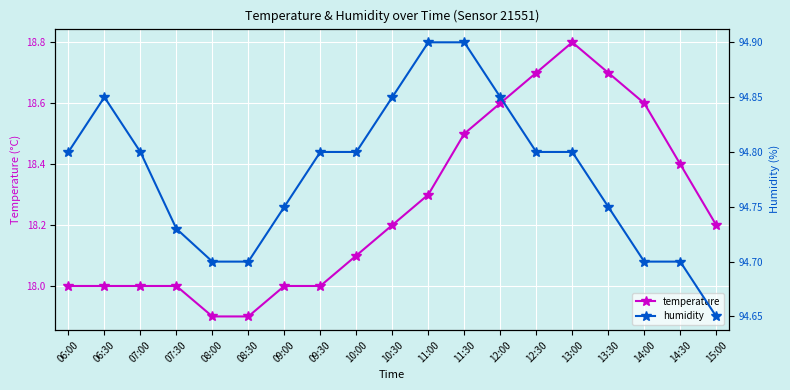

True or false: humidity has a value of 94.8 at 12:00.

True